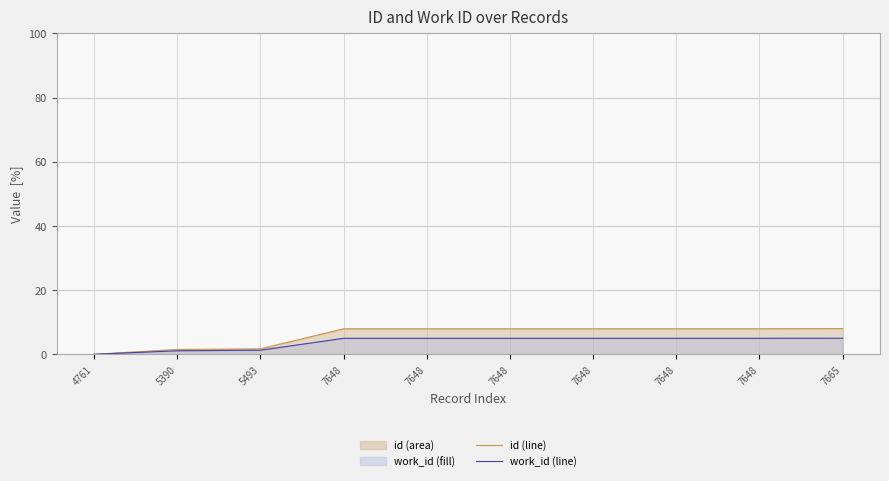

List the labels in order of work_id (line) value, largest first.

7665, 7648, 7648, 7648, 7648, 7648, 7648, 5493, 5390, 4761